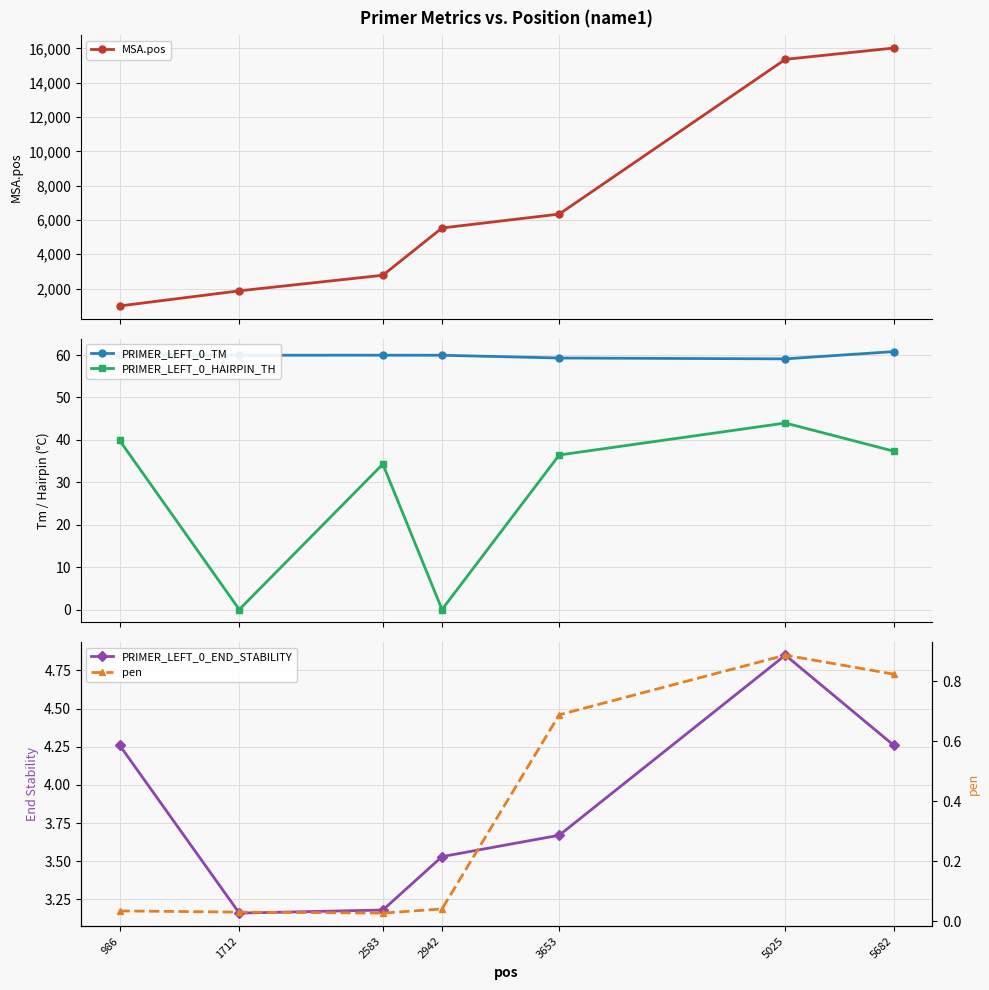

Which series changed the most between 986 and 5025?

MSA.pos